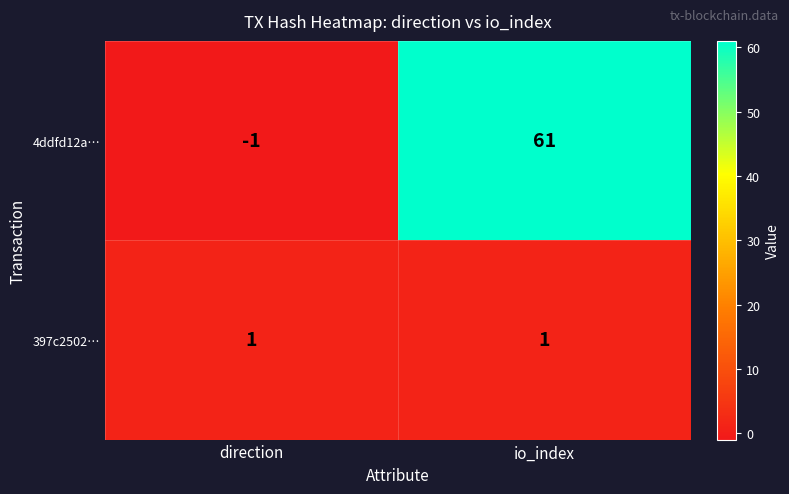

What is the sum of the 4ddfd12a… values at direction and io_index?

60